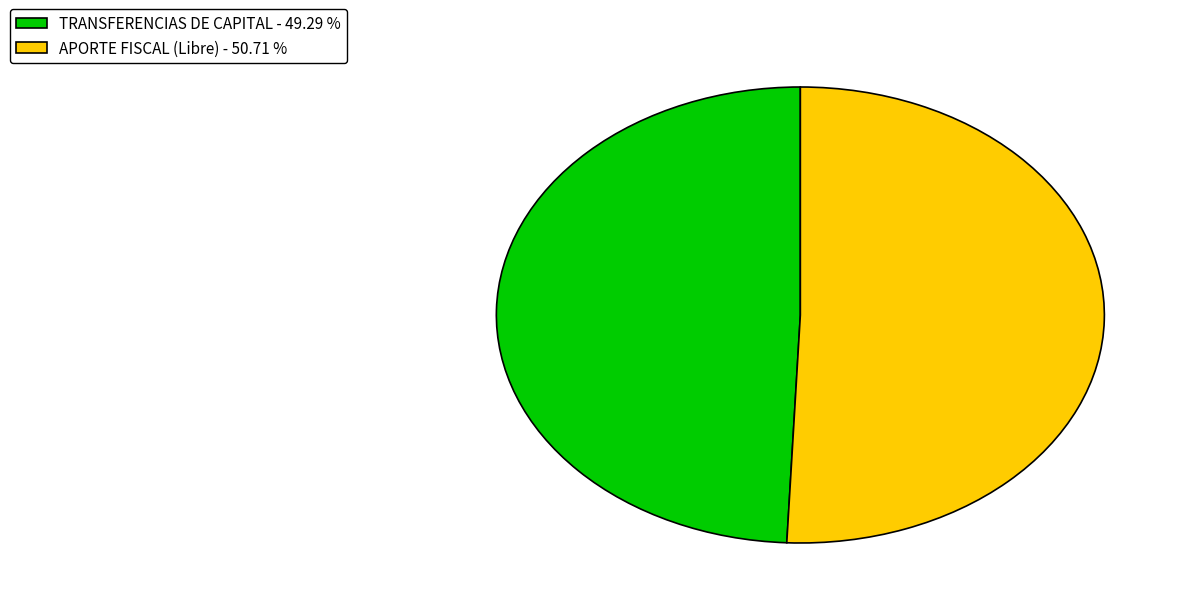

Is there a majority slice in this chart?

Yes